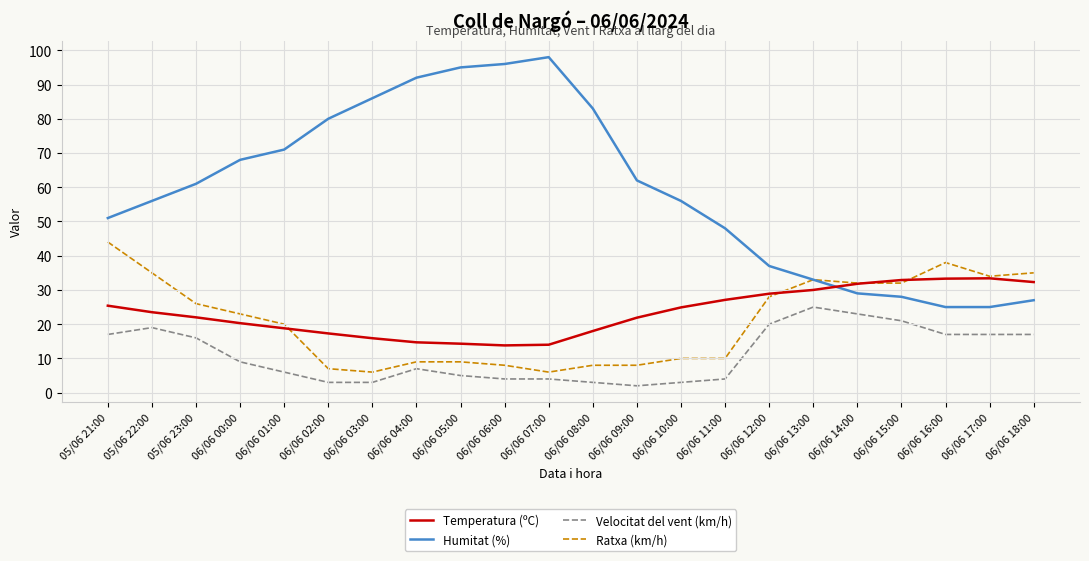

How many interior local peaks does the Humitat (%) series have?

1